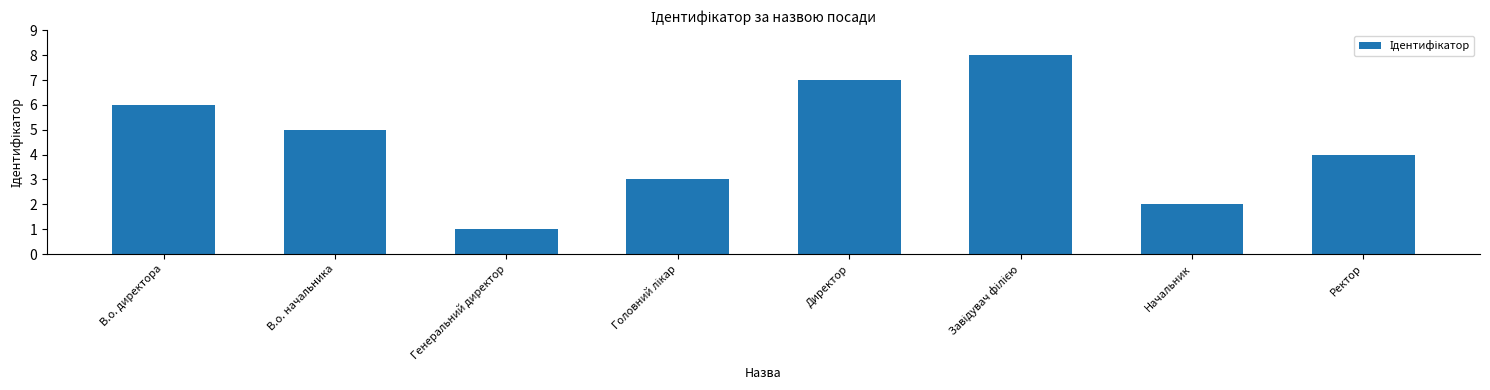

Does the chart contain stacked bars?

No